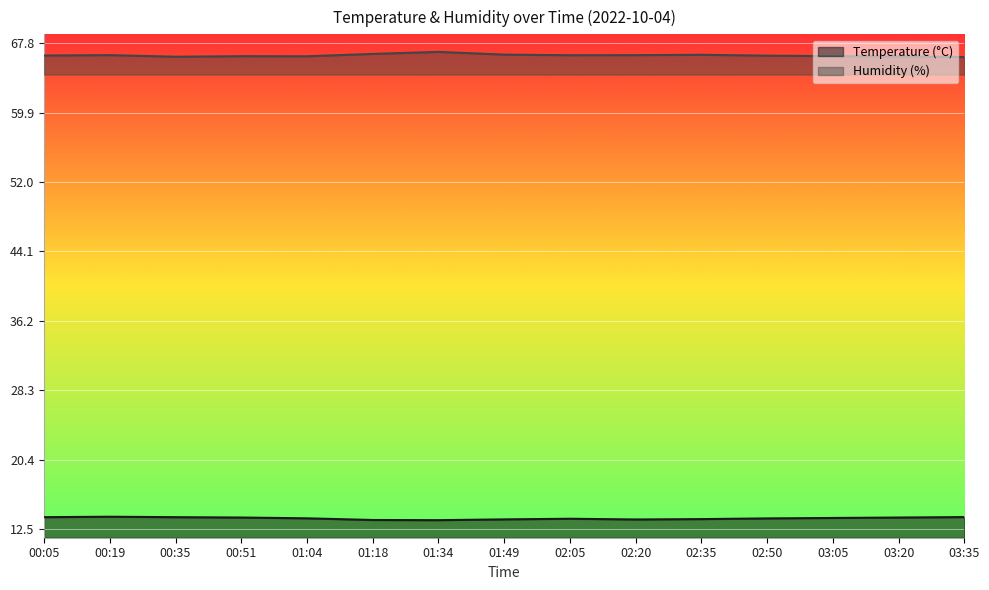

What is the label of the 7th point from the left?

01:34